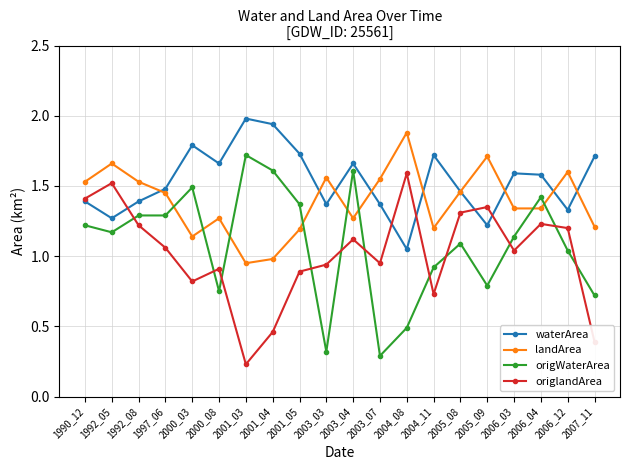

What is the total value across all series at 2001_04?

5.0